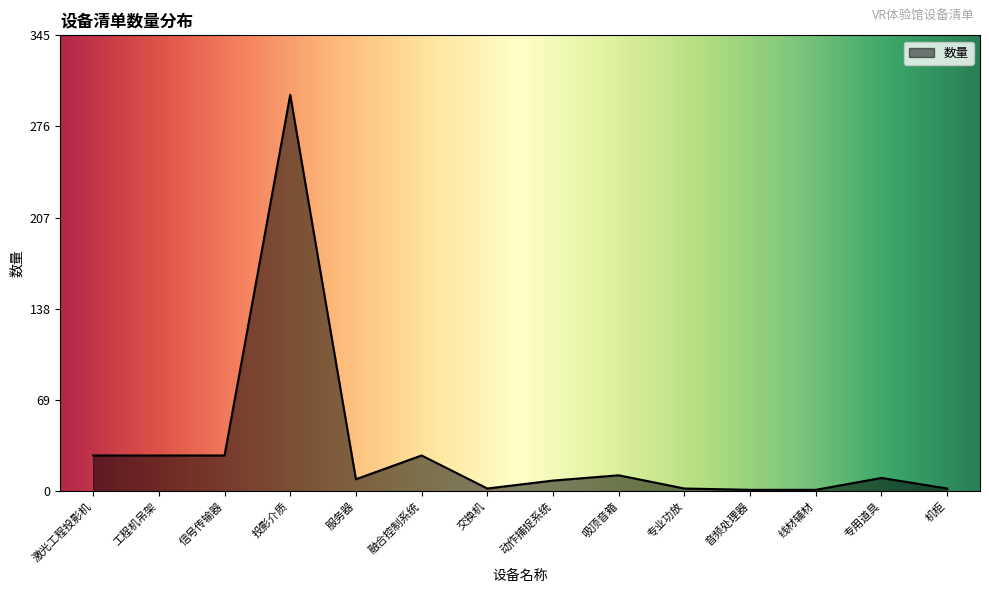

The chart shows a value of 9 at 服务器. True or false?

True